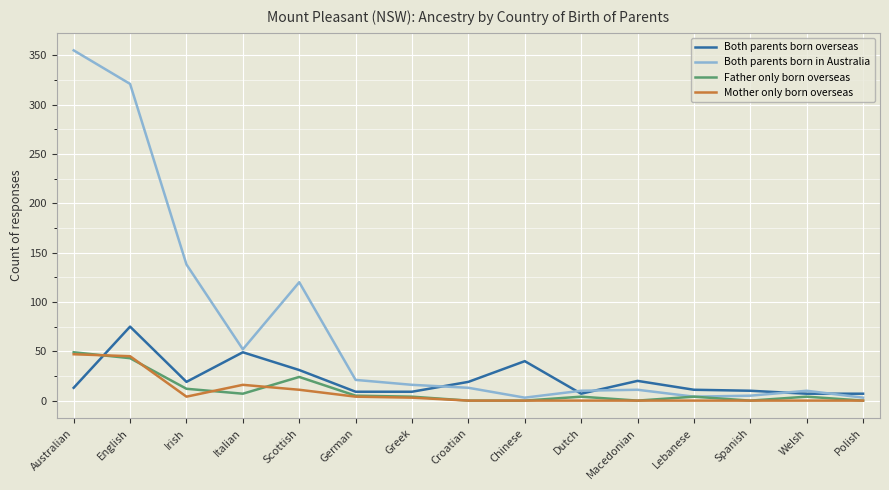

Which category has the highest value in the Both parents born overseas series?

English